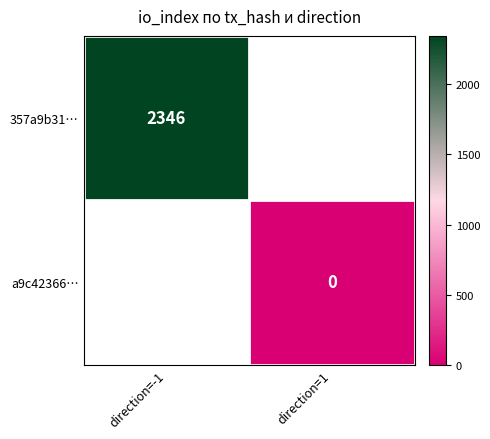

Which has a higher value, direction=1 or direction=-1?

direction=-1